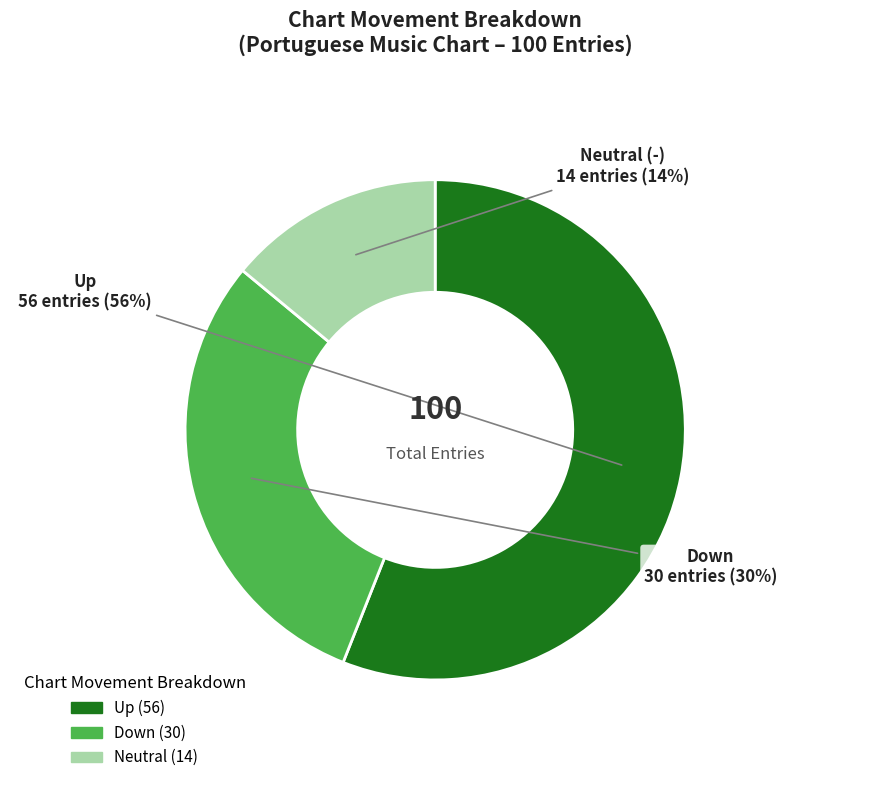

What is the largest slice in the pie chart?

Up